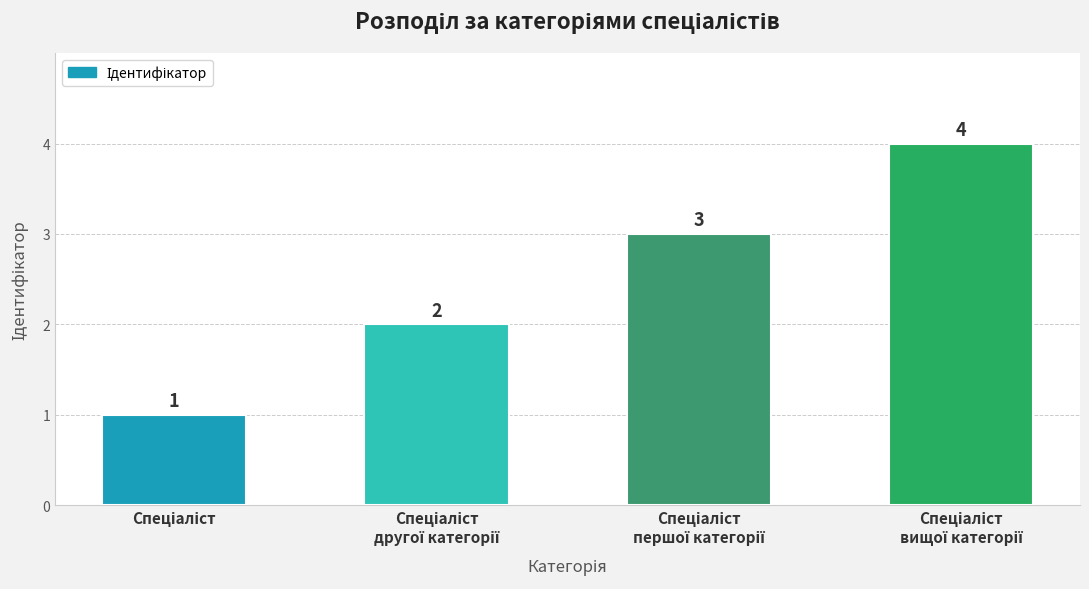

Reading left to right, what are all the values shown in this chart?

1	2	3	4